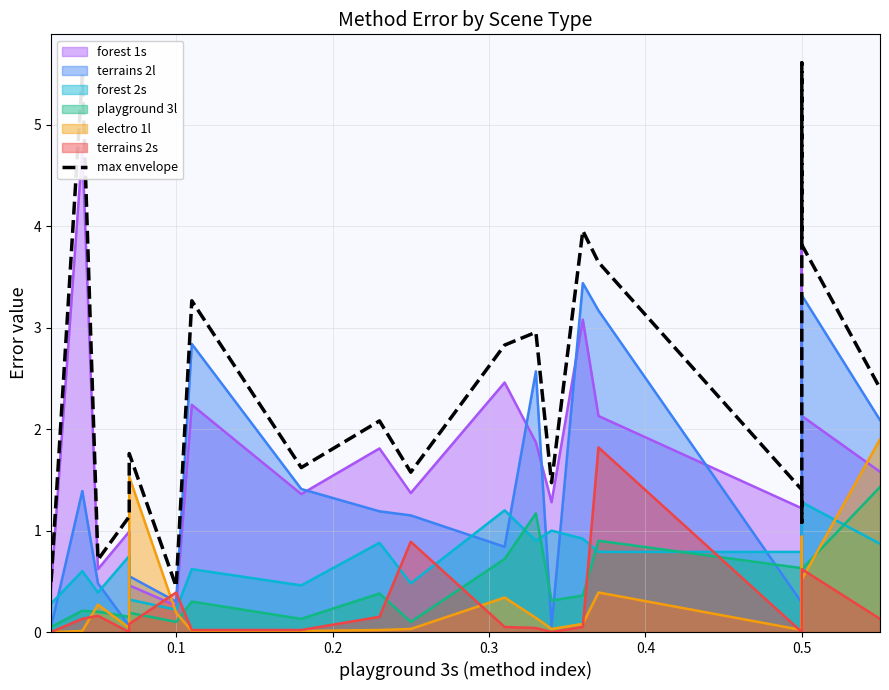

How many values exceed 2?

10